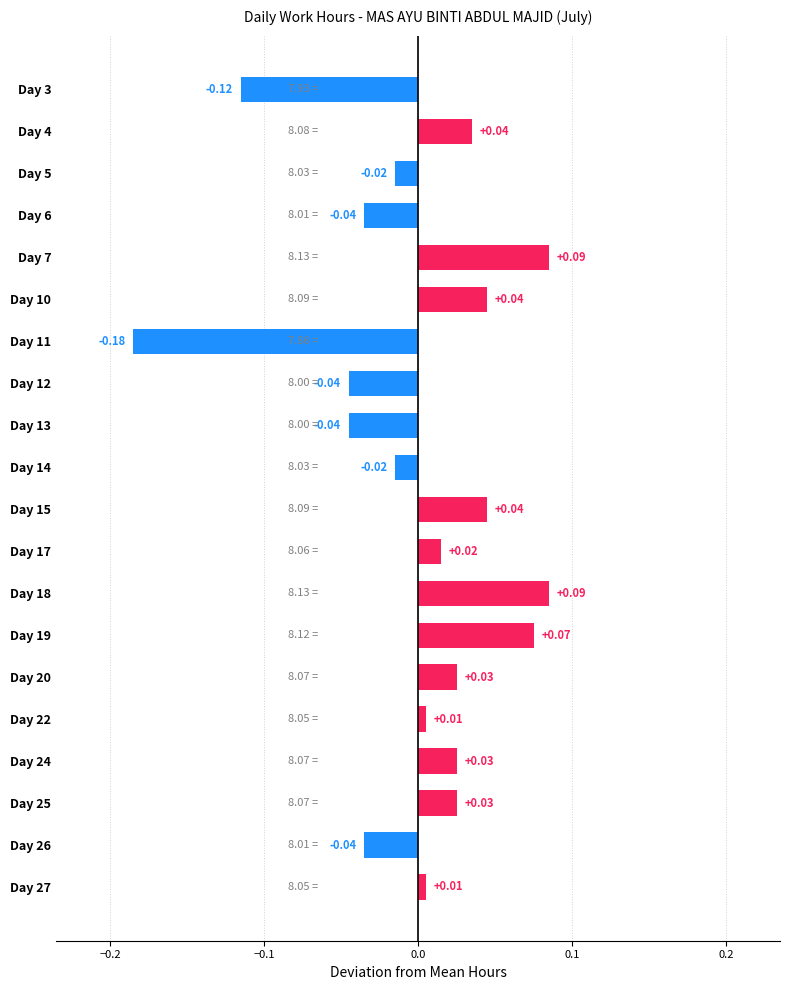

Which category has the lowest value across all series?

Day 11